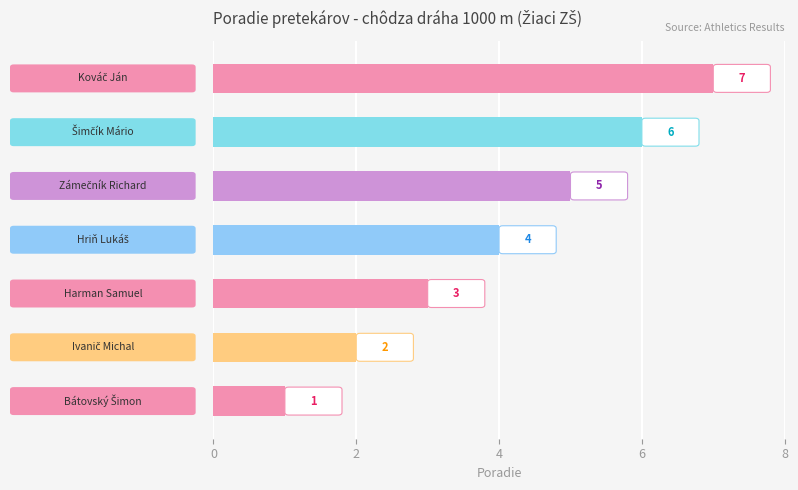

What is the greatest value displayed?

7